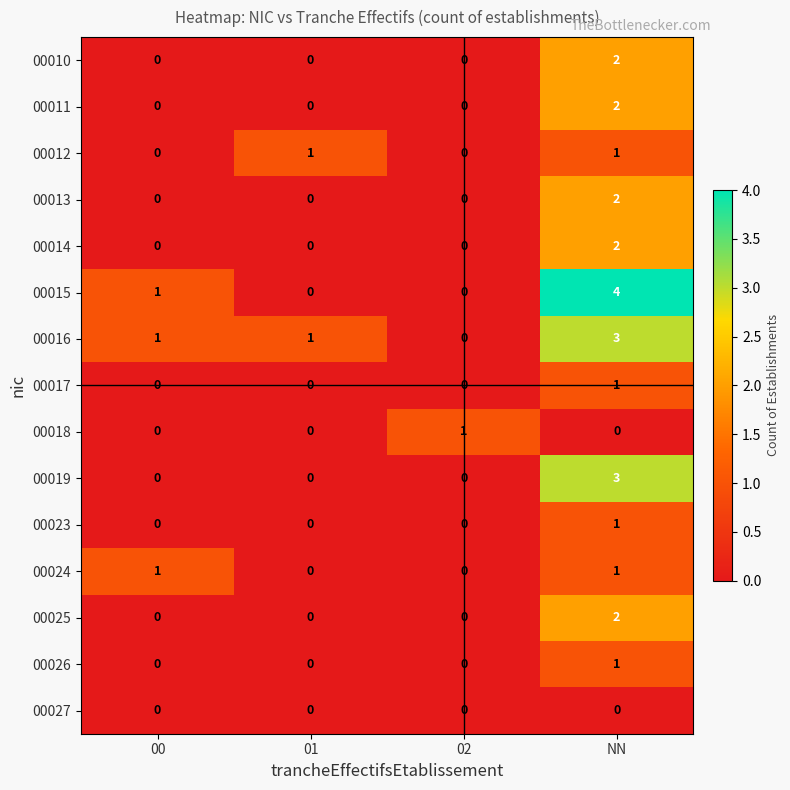

At which category is the sum across all series the highest?

NN